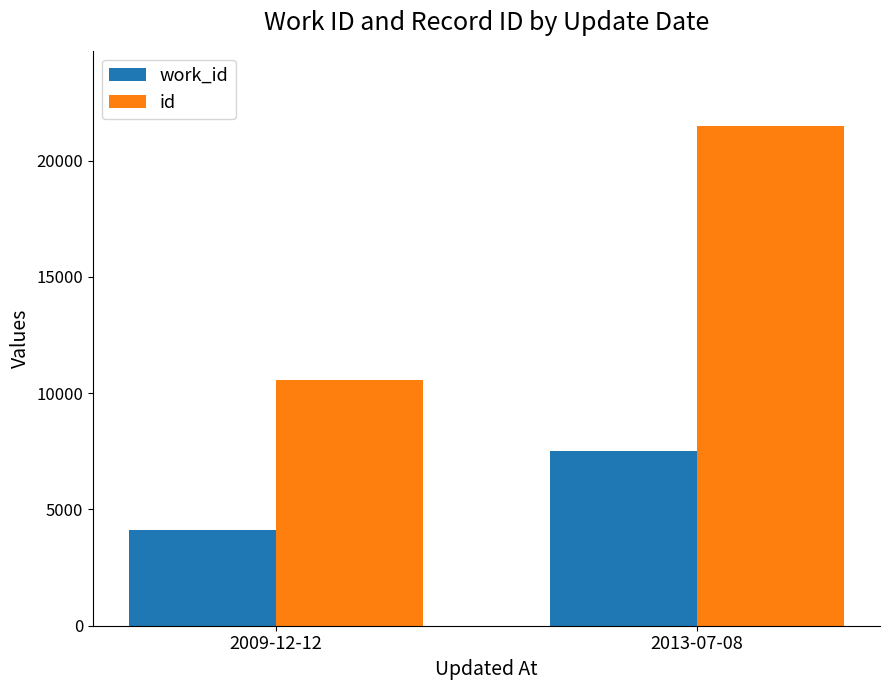

How many bars are there in each group?

2